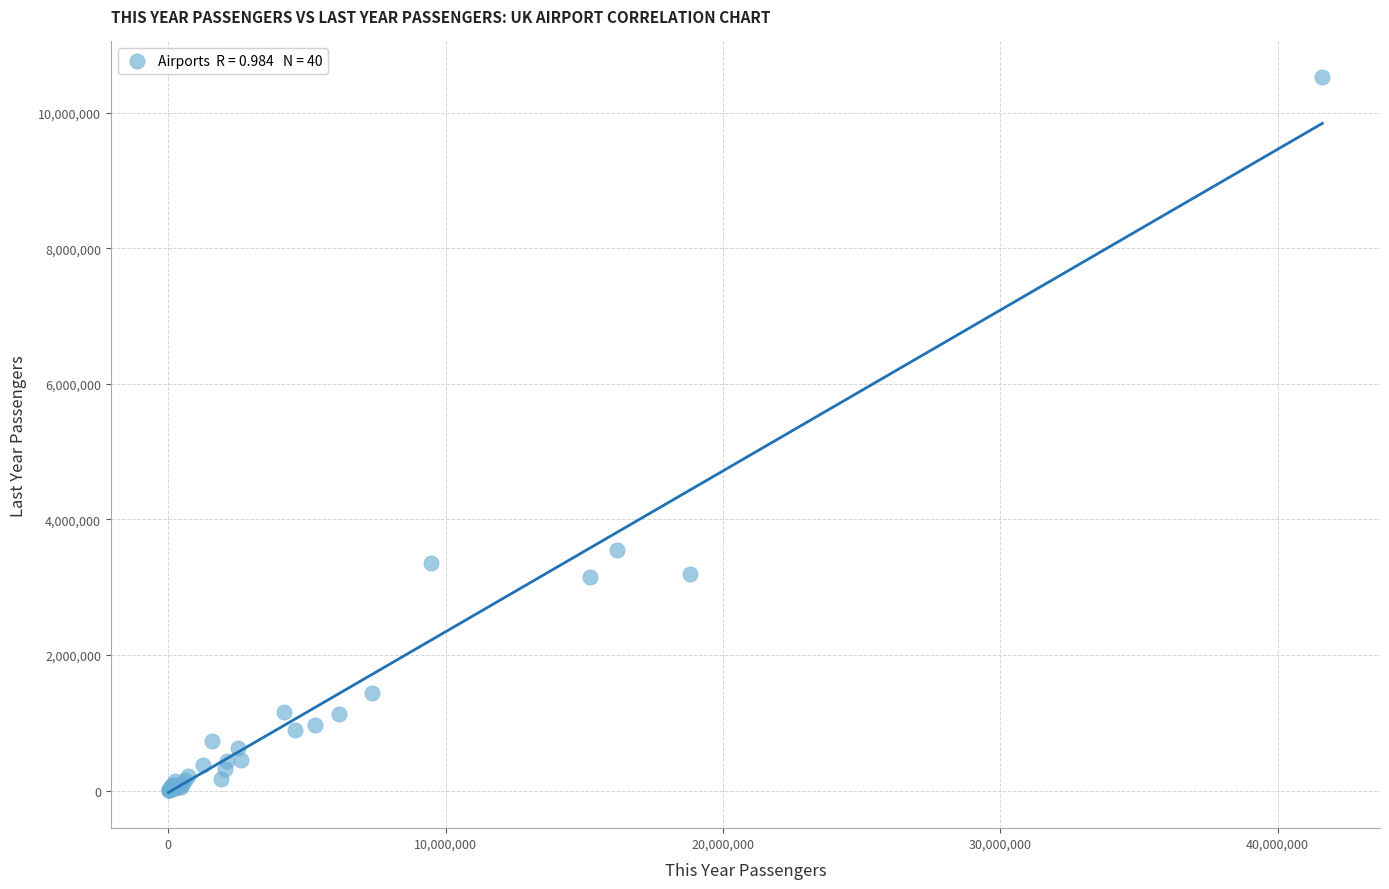

What Y value in the scatter plot is closest to 5265768?

3556798